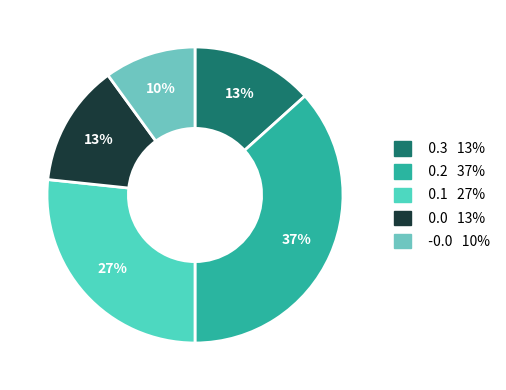

What is the ratio of the value at 0.0 to the value at 0.3?

1.0